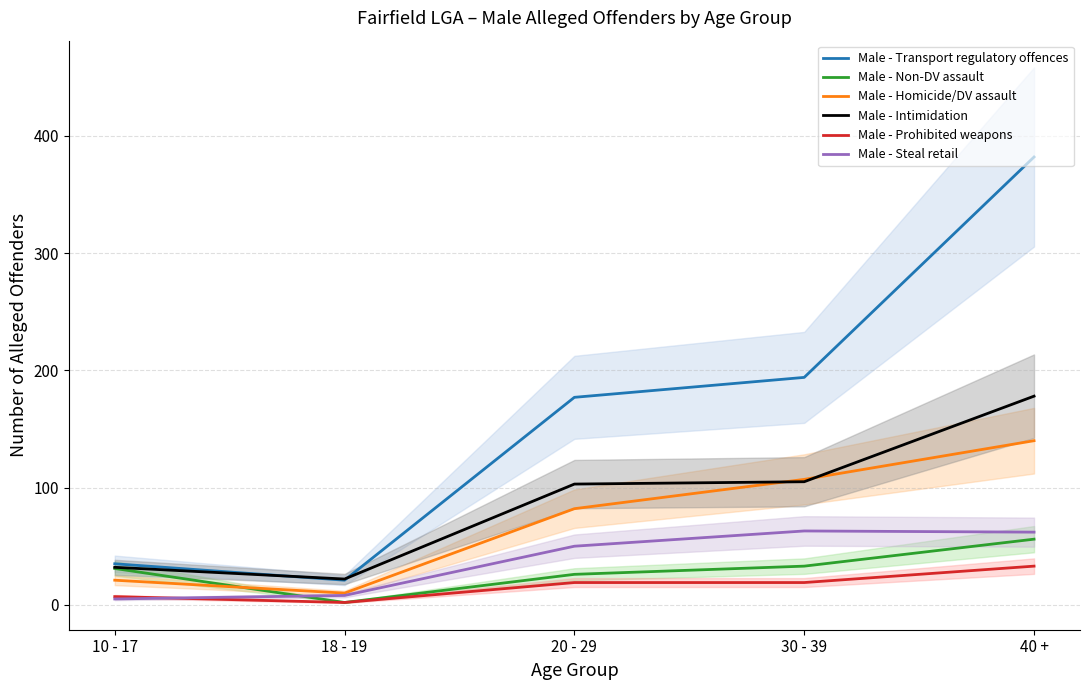

What position from the right is 18 - 19?

4